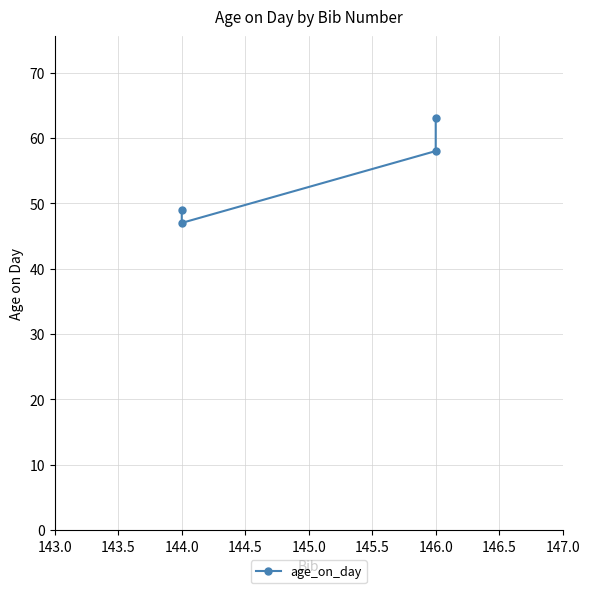

What is the difference between the second highest and second lowest values?

9